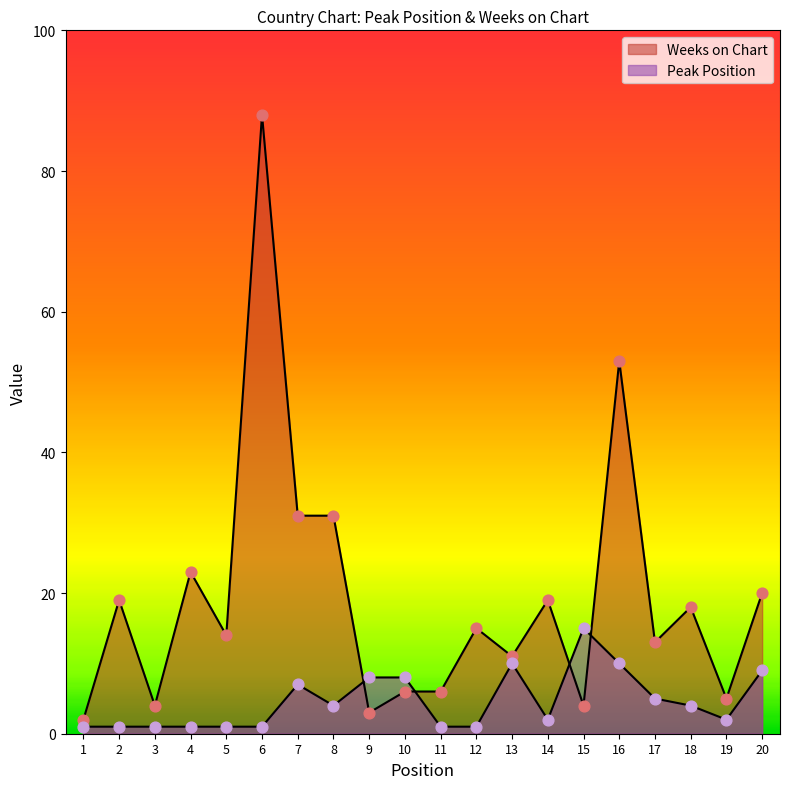

At which category is the sum across all series the highest?

6